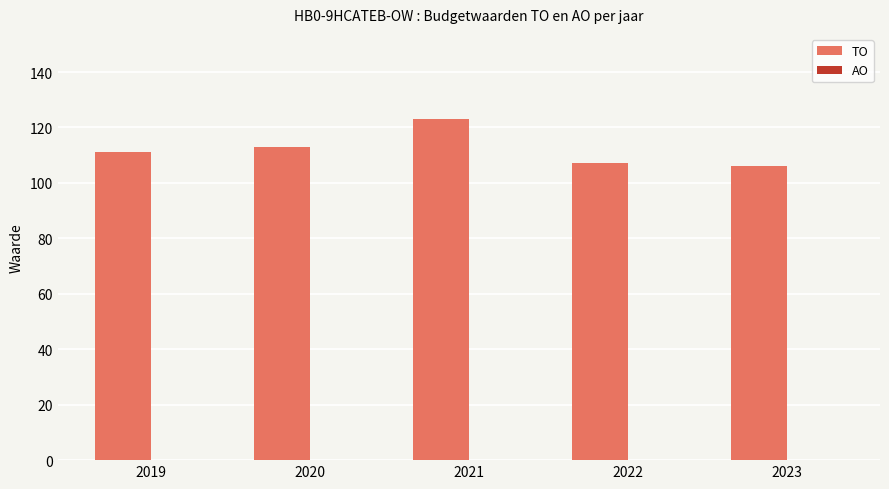

What is the difference between the maximum and minimum values?

17